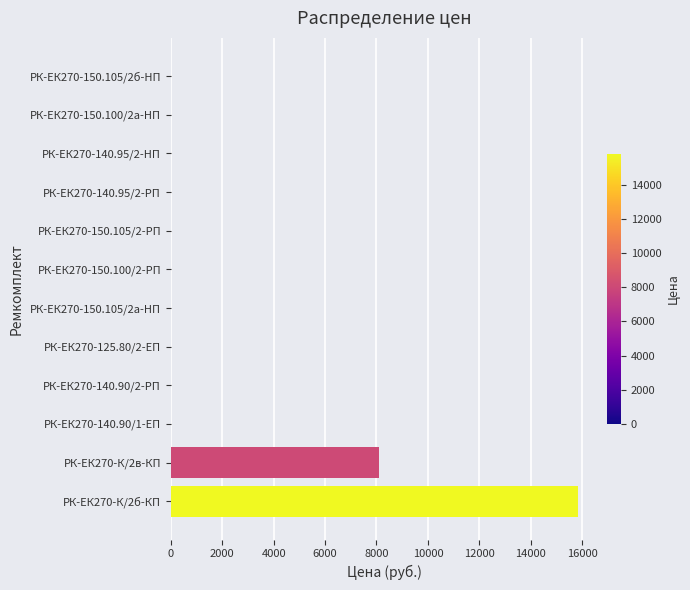

The value at РК-ЕК270-140.90/2-PП is 7482.9. True or false?

False